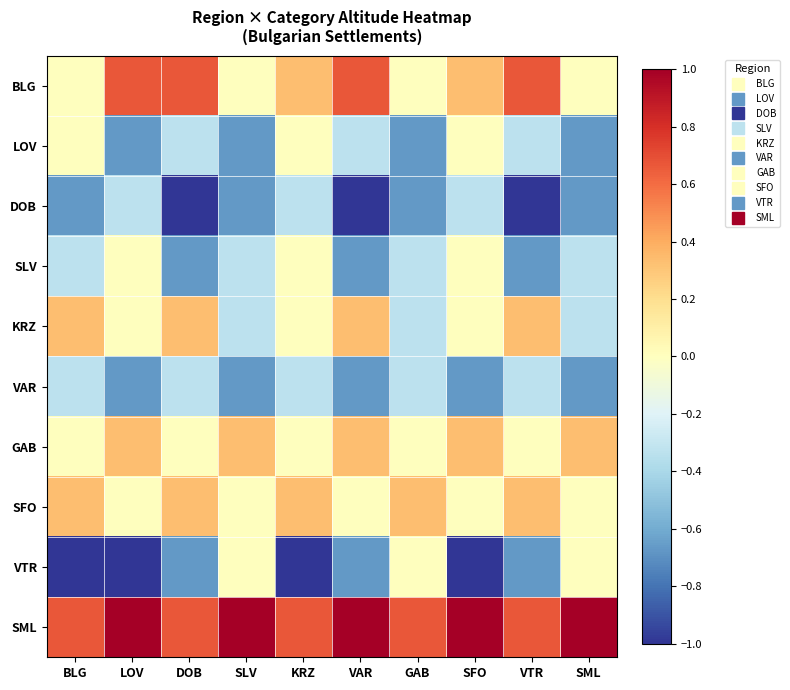

At how many categories does at least one series exceed 0?

10